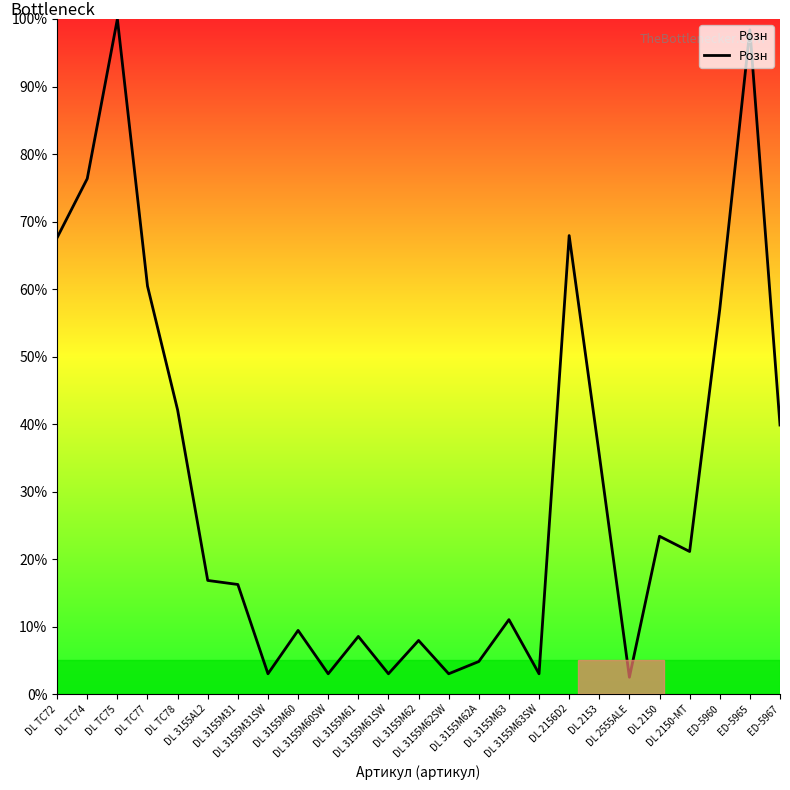

True or false: the data shows 42.1 at DL TC78.

True